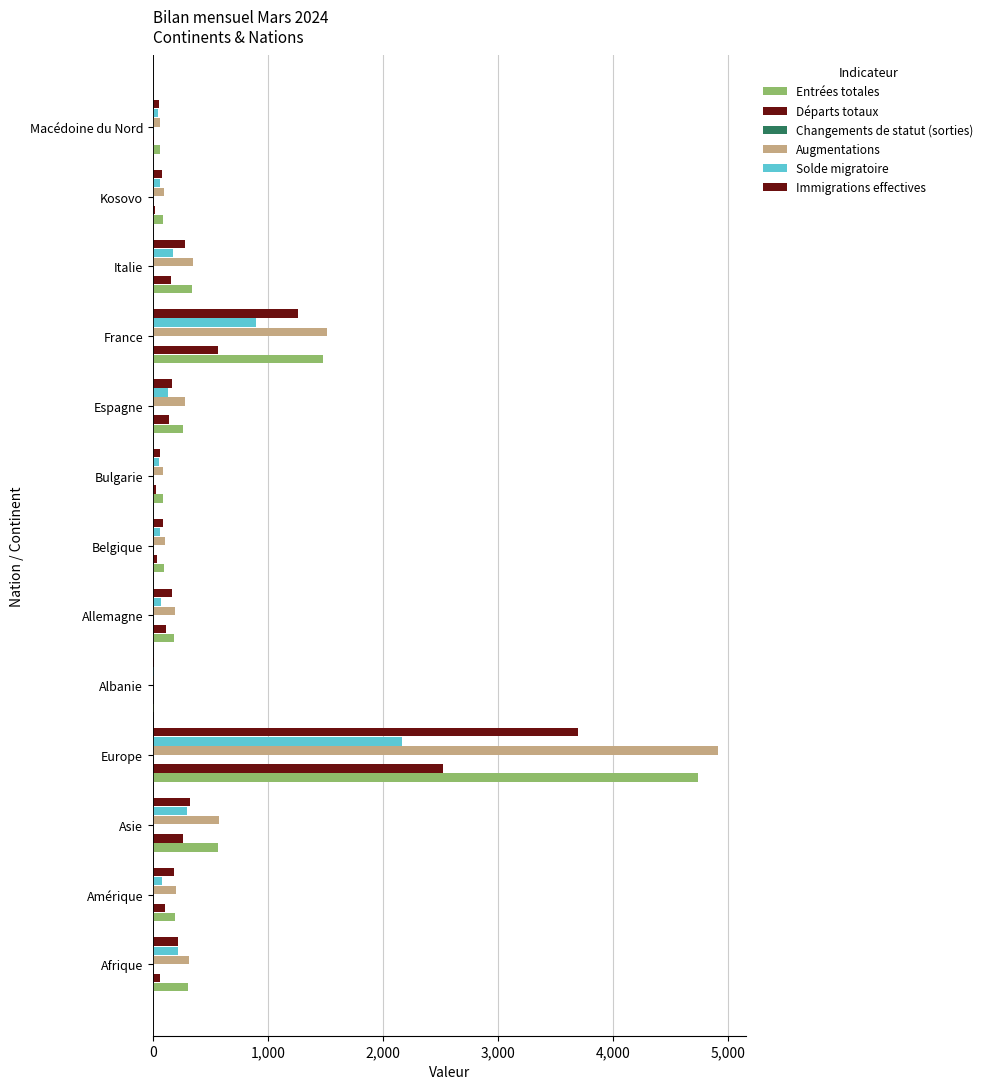

Count the number of data series in this chart.

6